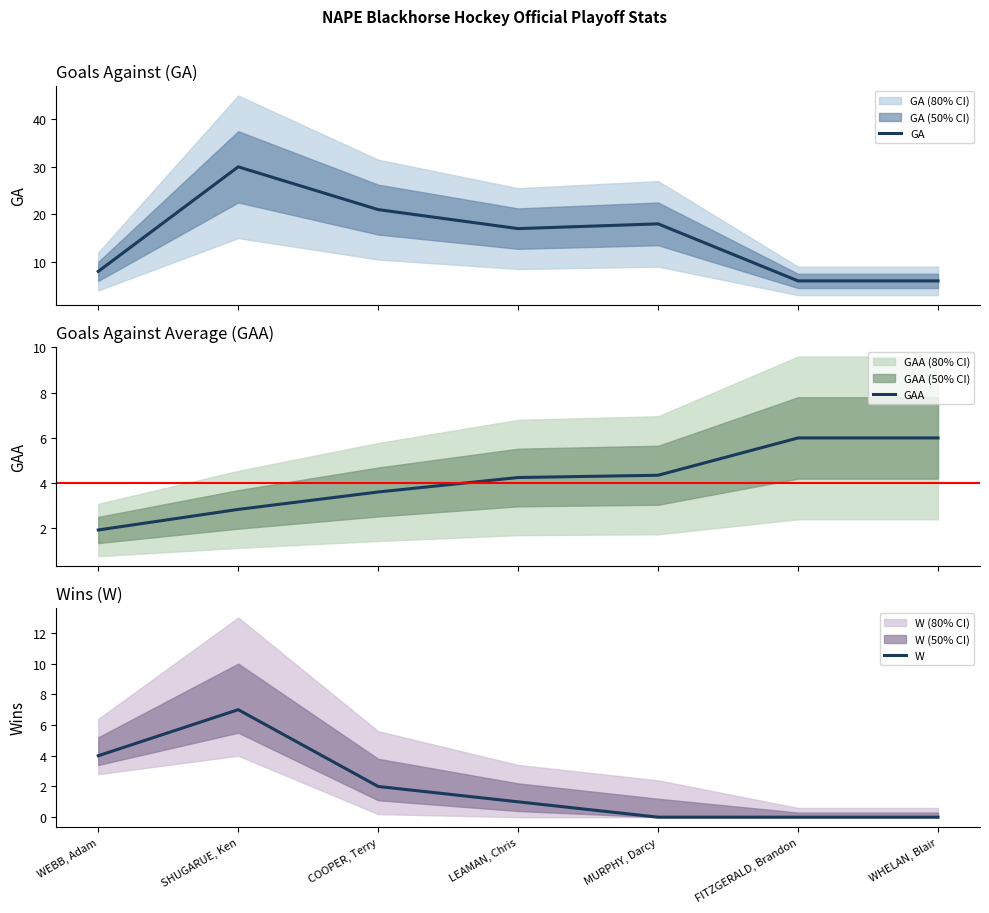

Where do W and GAA first cross each other?

SHUGARUE, Ken and COOPER, Terry